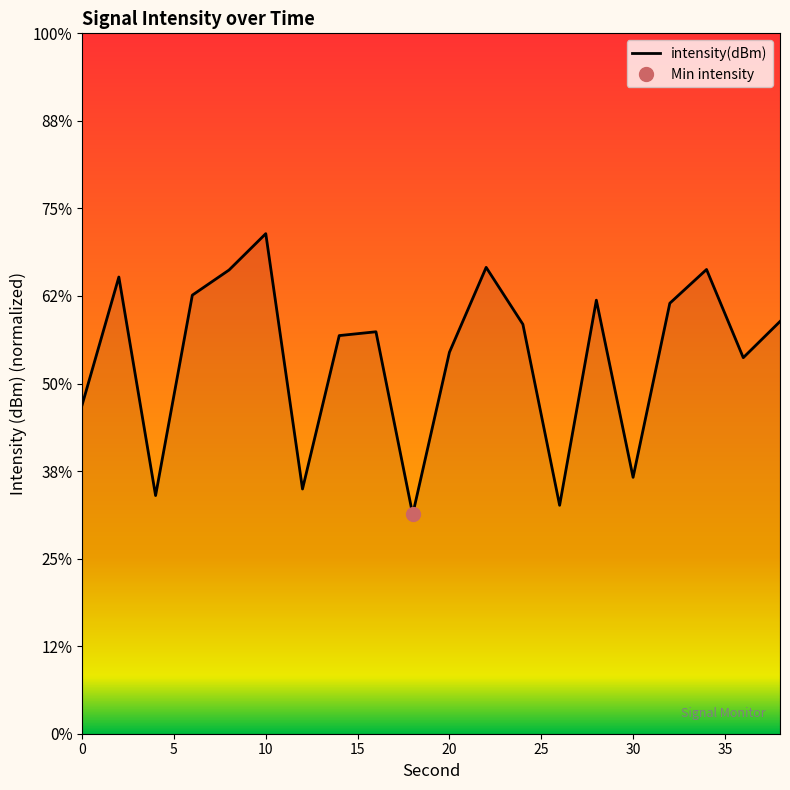

How many data points are above -126?

8